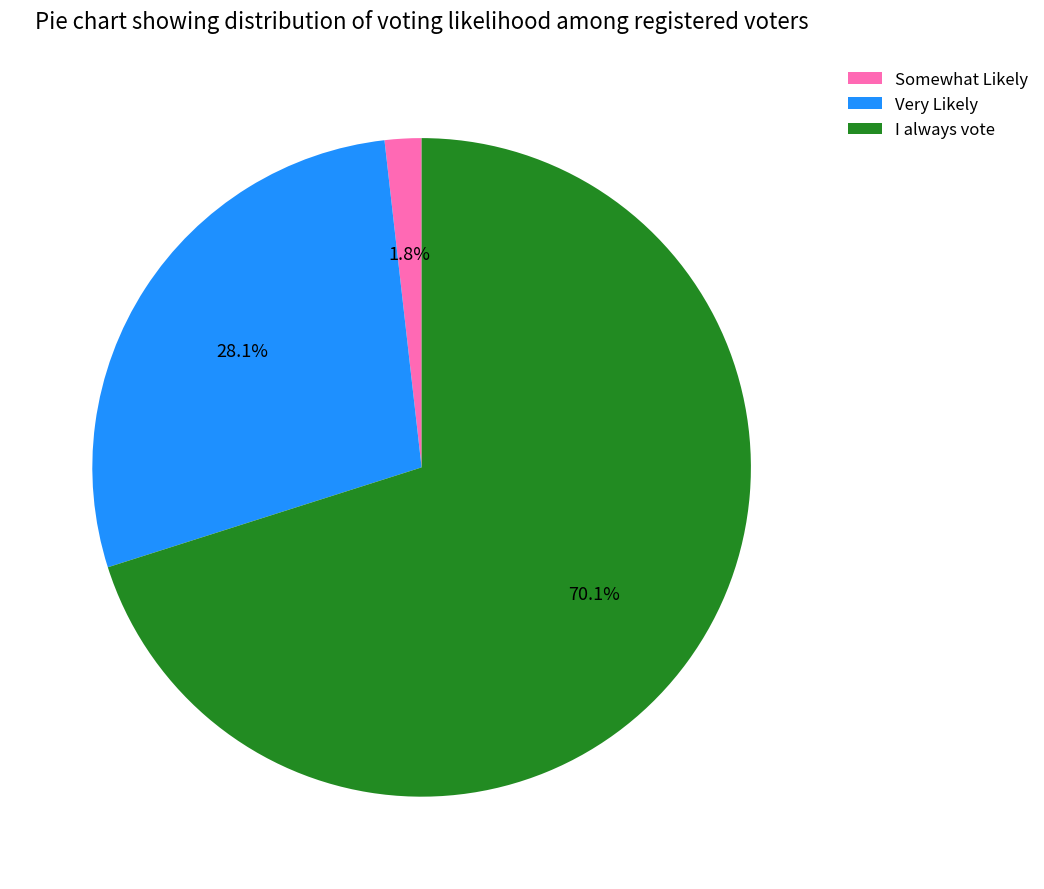

Does I always vote represent more than half of the total?

Yes